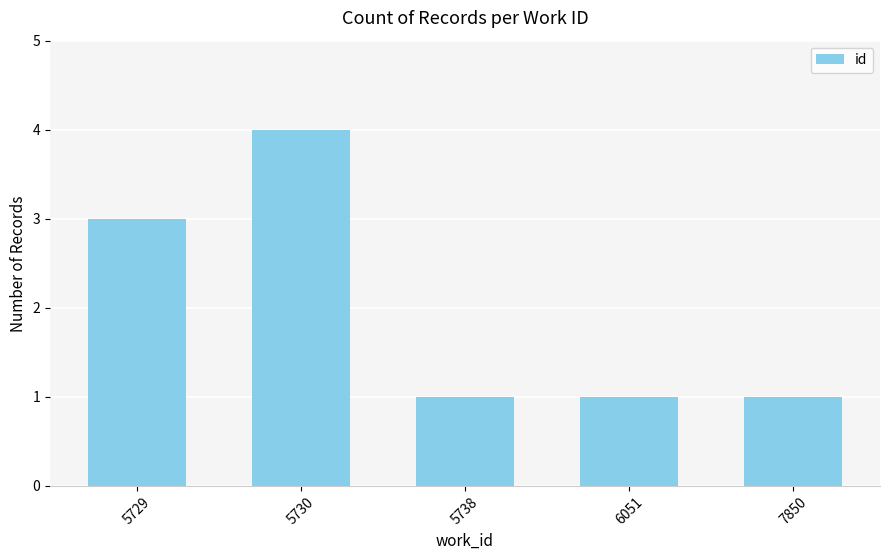

True or false: the data shows 1 at 7850.

True